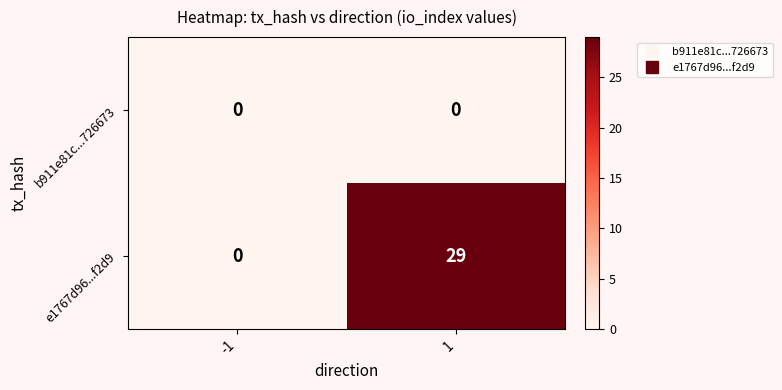

What is the spread (max minus min) of values at 1?

29